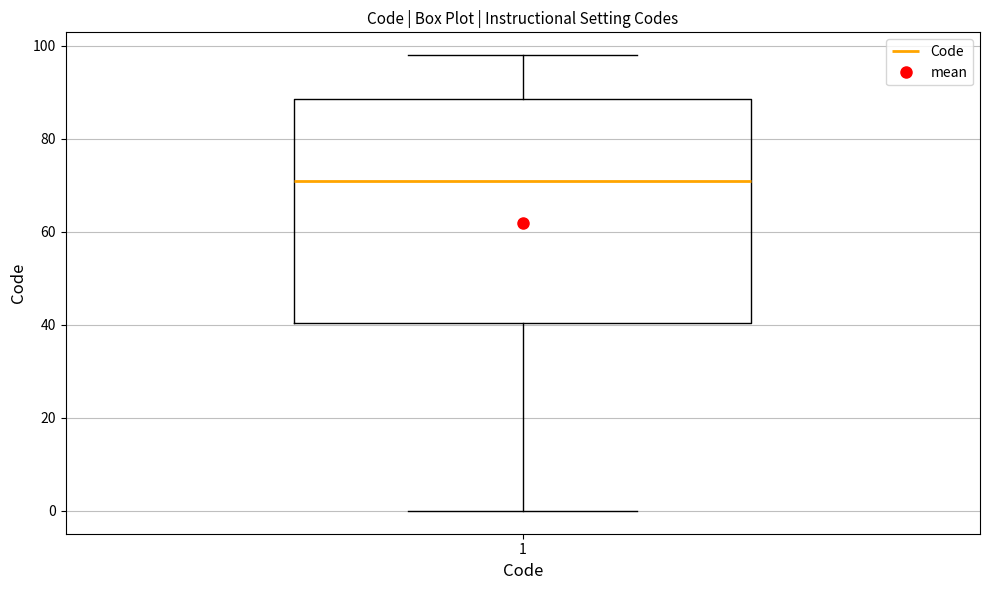

Where does the upper whisker of the box at x = 1 end on the y-axis? The values are not printed on the chart, so give them approximately, as read against the axis.

98